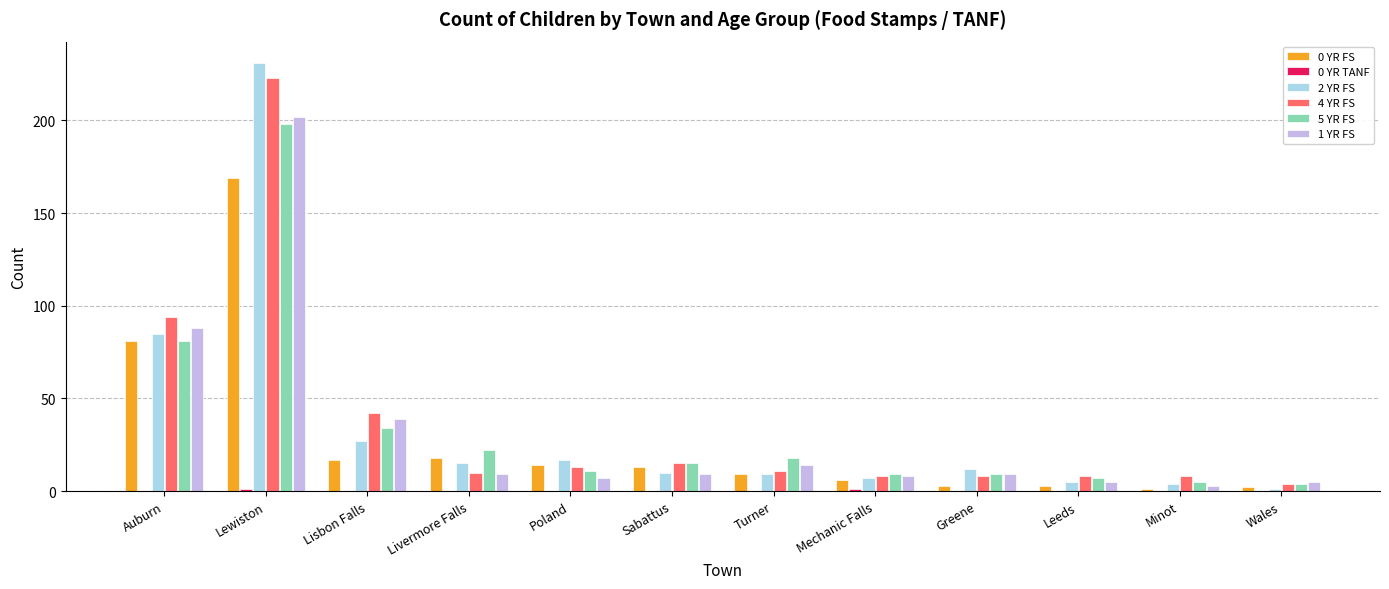

What is the total value across all series at Auburn?

429